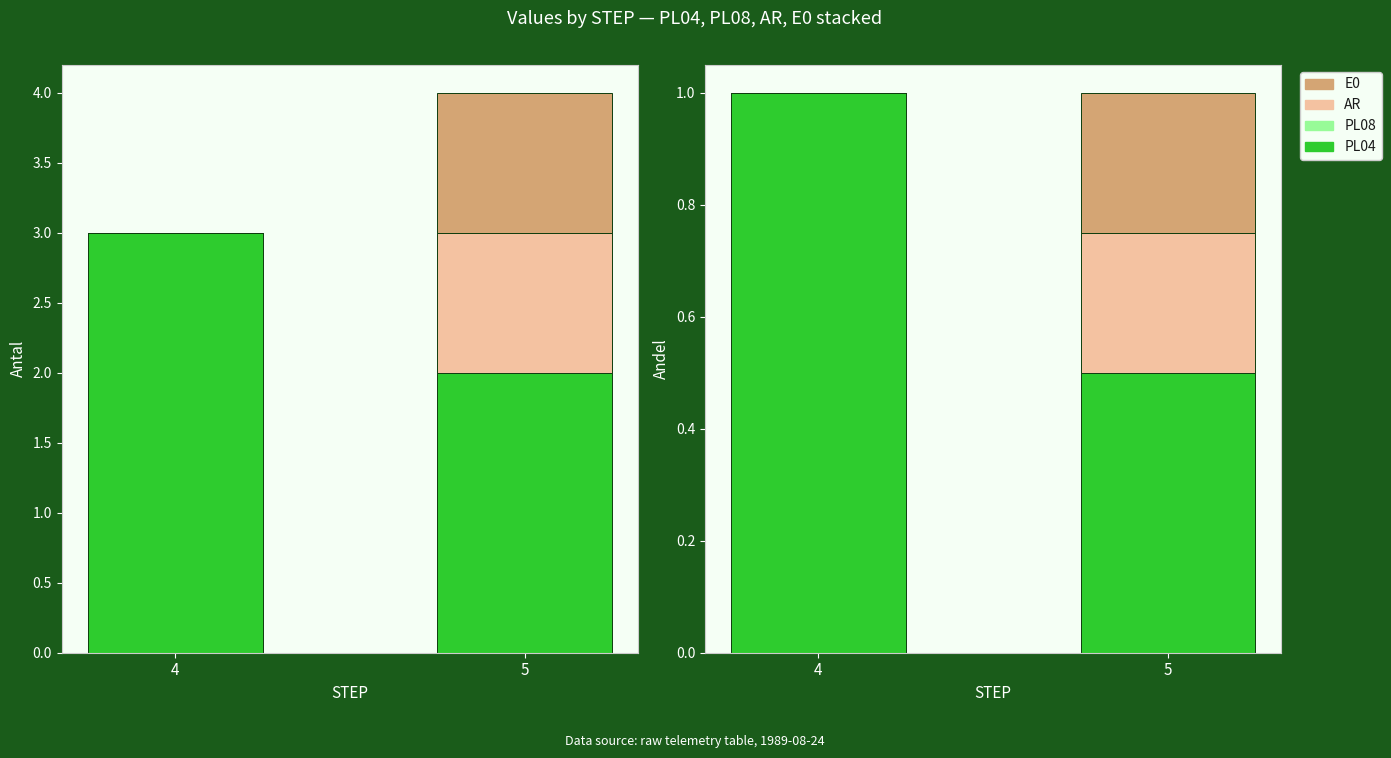

Which category has the highest value across all series?

4